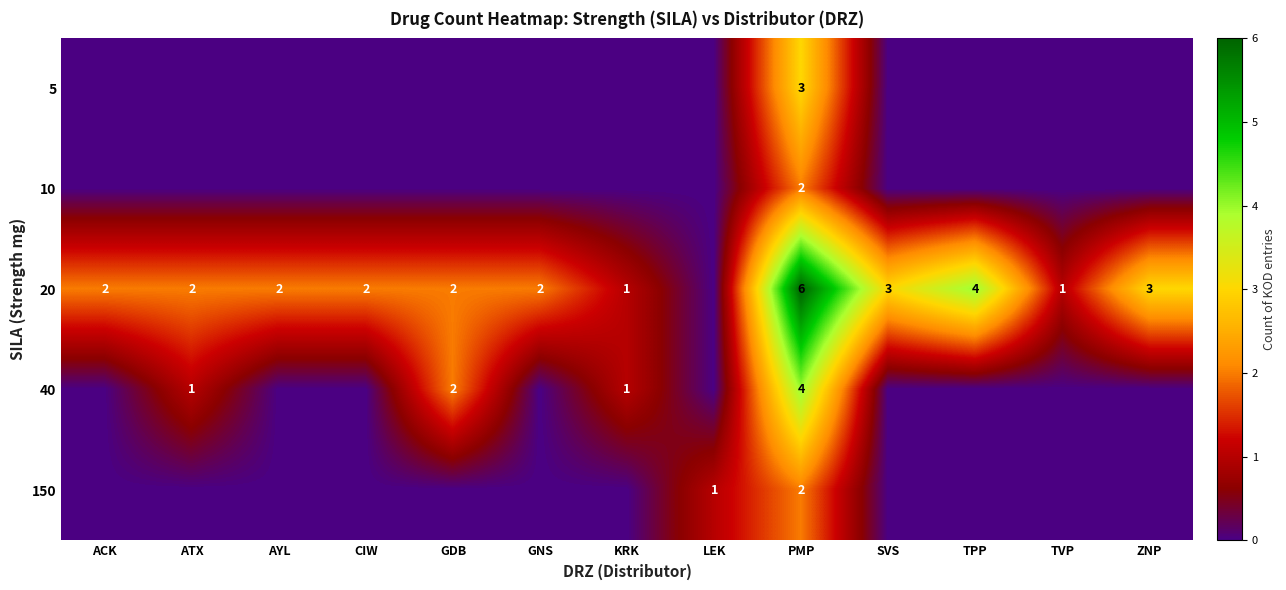

What is the sum of the 20 values at SVS and GDB?

5